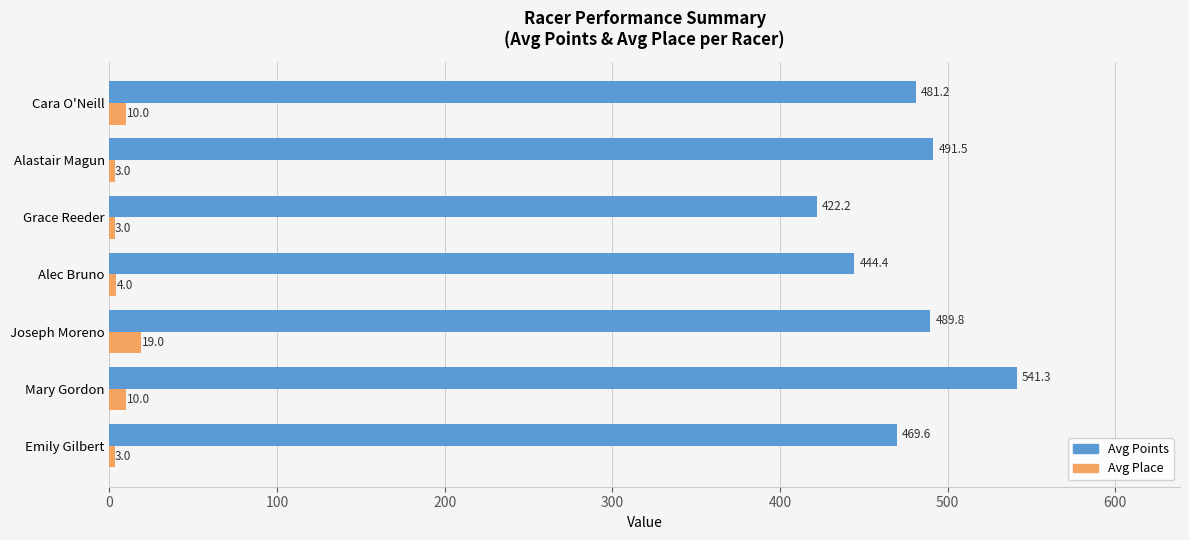

The Avg Points series shows 491.5 at Alastair Magun. True or false?

True